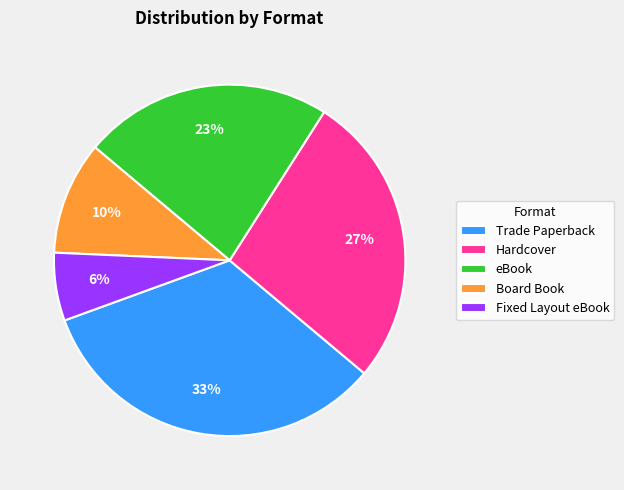

To the nearest percent, what is the difference between the largest and smallest slice percentages?

27%